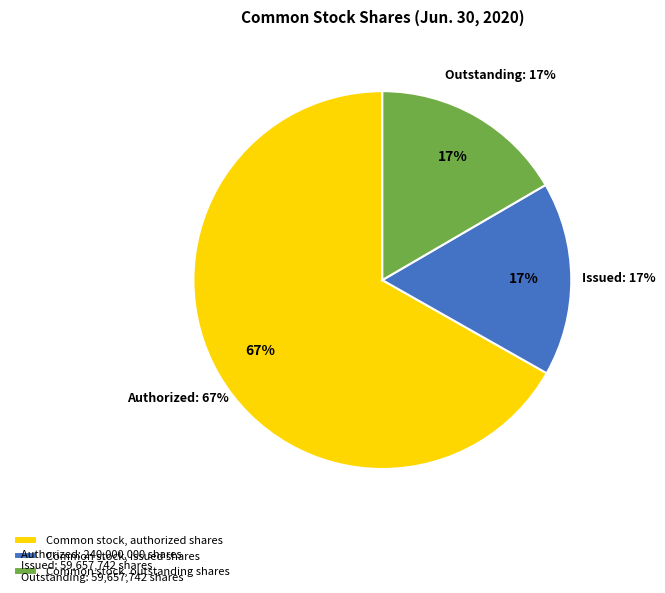

What percentage is the Common stock, authorized shares slice, to the nearest percent?

67%